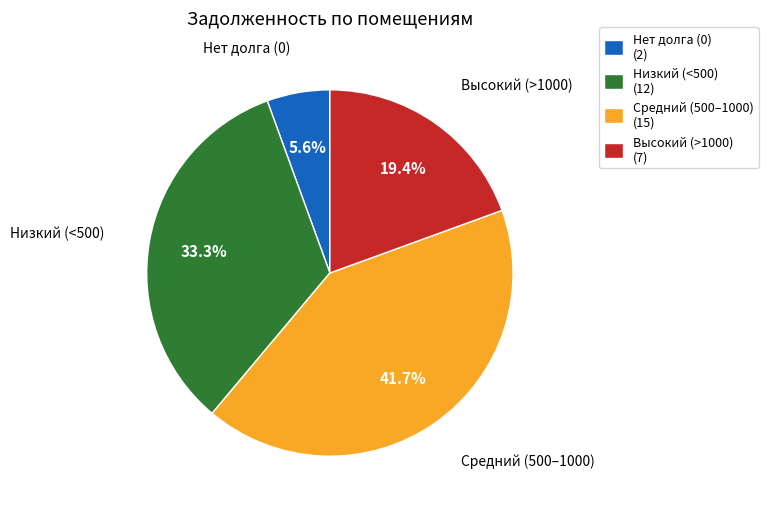

Is there any slice that represents more than half of the pie?

No